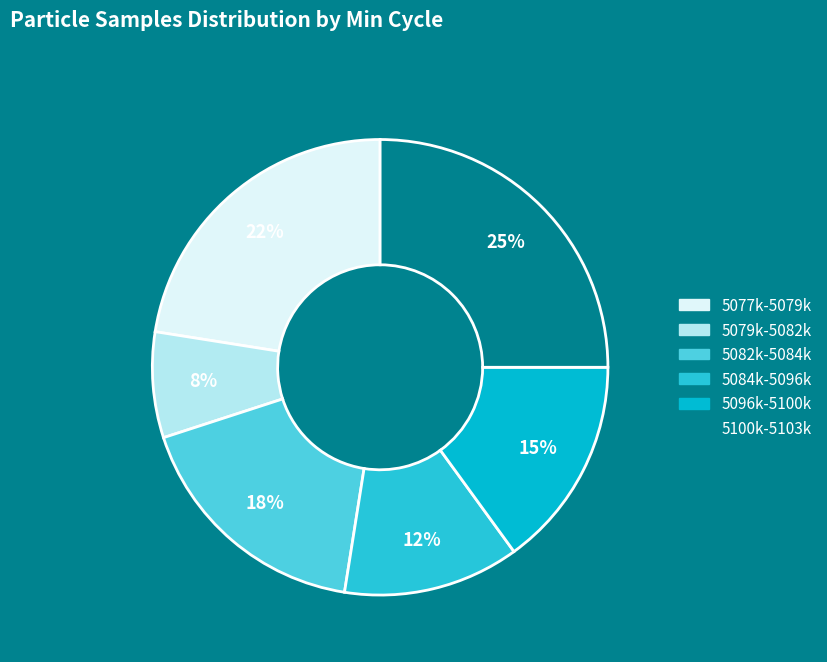

Count the number of slices in the pie.

6